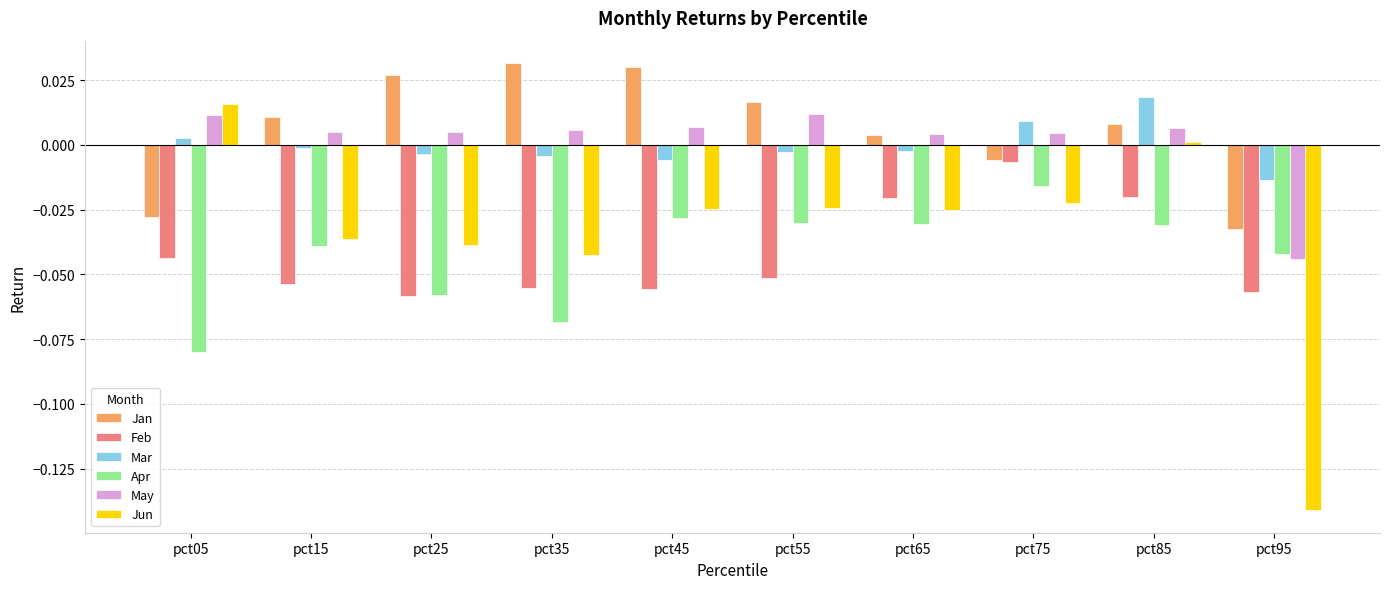

At which category is the sum across all series the highest?

pct85